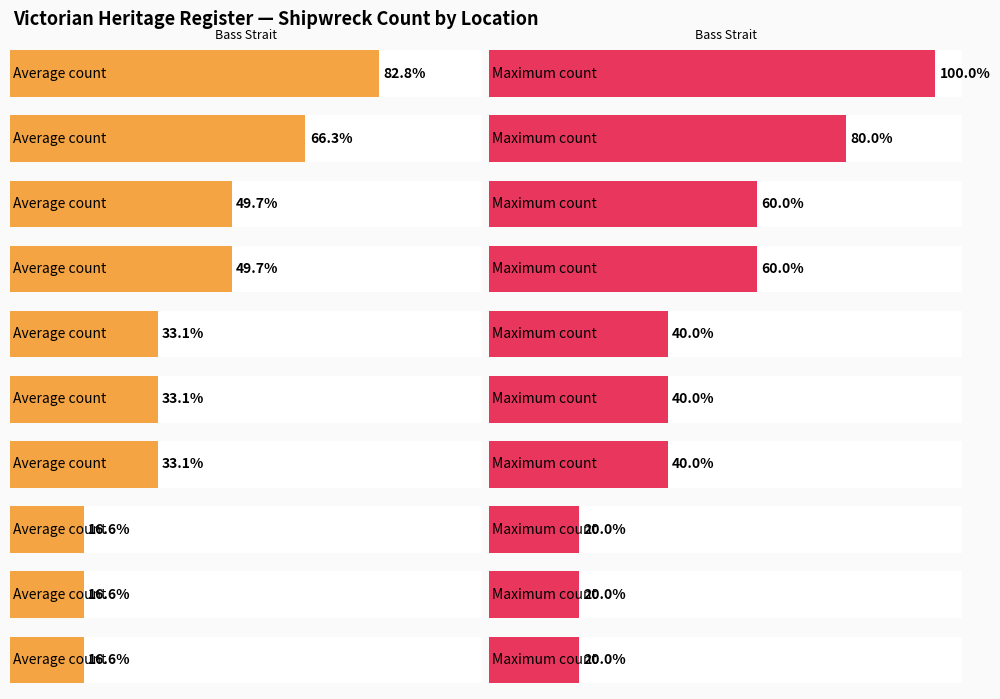

Does the chart contain any negative values?

No